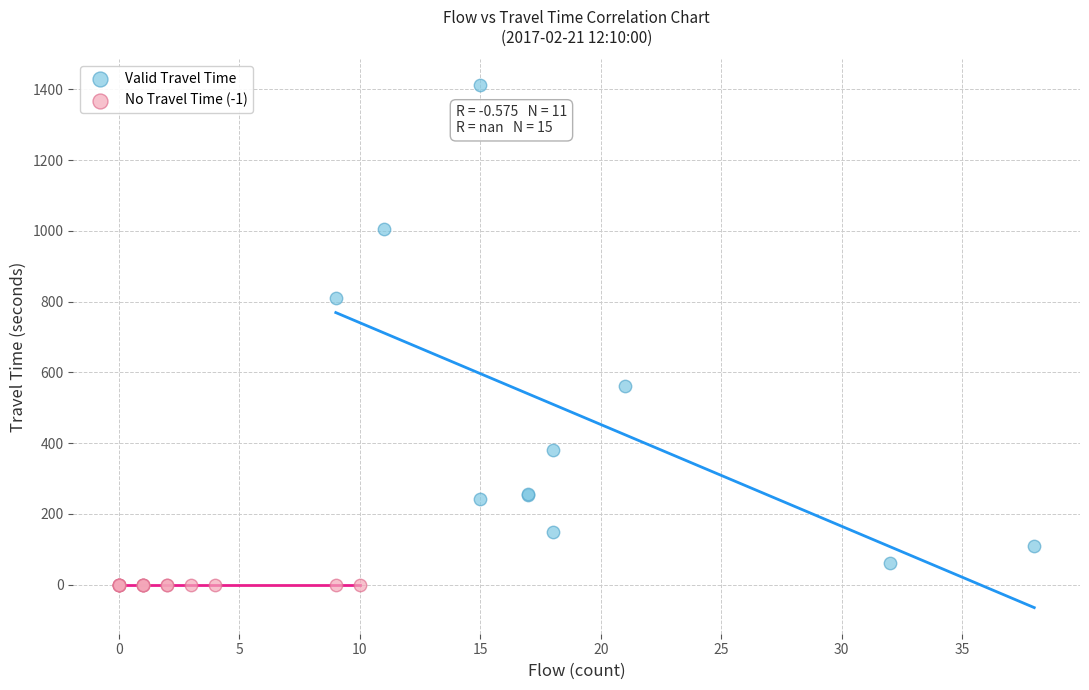

Which series reaches the minimum Y coordinate?

No Travel Time (-1)